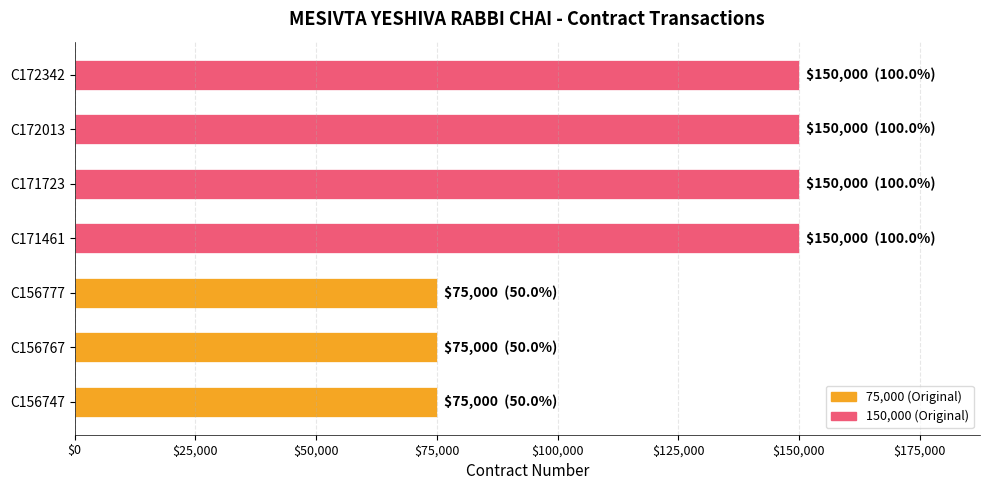

What is the change in value from C156777 to C171461?

+75000